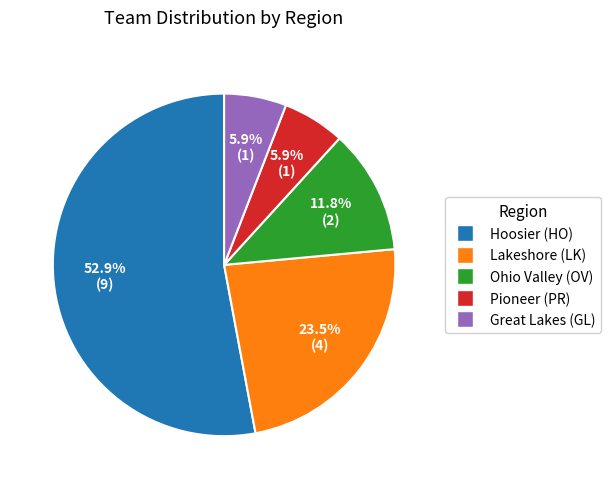

Is the sum of Great Lakes (GL) and Pioneer (PR) greater than half?

No